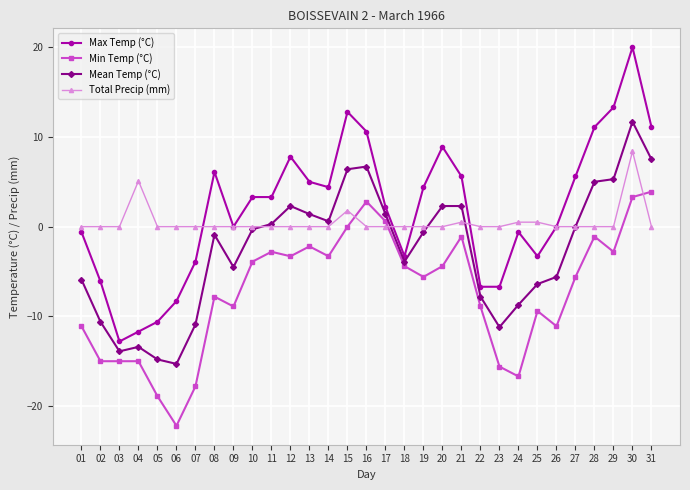

The value of Min Temp (°C) at 02 is -15.0. True or false?

True